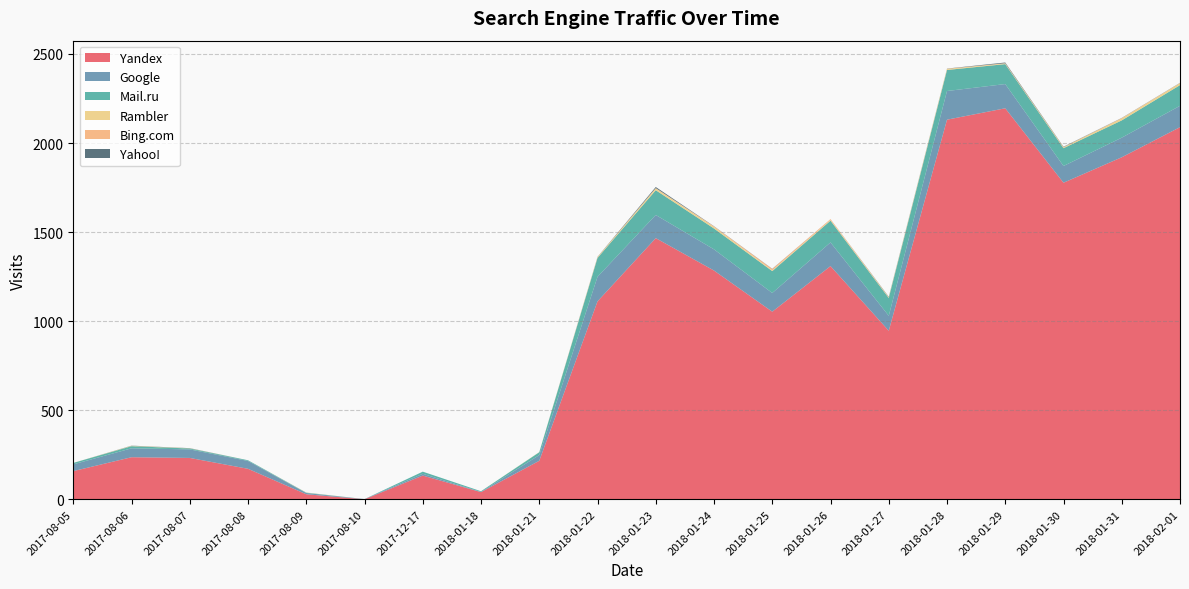

Reading right to left, extract all data points from this chart.

Yandex: 2018-02-01=2089	2018-01-31=1920	2018-01-30=1777	2018-01-29=2195	2018-01-28=2131	2018-01-27=946	2018-01-26=1309	2018-01-25=1053	2018-01-24=1284	2018-01-23=1466	2018-01-22=1111	2018-01-21=216	2018-01-18=40	2017-12-17=133	2017-08-10=0	2017-08-09=28	2017-08-08=171	2017-08-07=232	2017-08-06=236	2017-08-05=158
Google: 2018-02-01=120	2018-01-31=110	2018-01-30=94	2018-01-29=136	2018-01-28=161	2018-01-27=84	2018-01-26=133	2018-01-25=105	2018-01-24=119	2018-01-23=130	2018-01-22=138	2018-01-21=32	2018-01-18=1	2017-12-17=10	2017-08-10=1	2017-08-09=7	2017-08-08=44	2017-08-07=48	2017-08-06=50	2017-08-05=38
Mail.ru: 2018-02-01=116	2018-01-31=97	2018-01-30=100	2018-01-29=112	2018-01-28=118	2018-01-27=100	2018-01-26=122	2018-01-25=123	2018-01-24=117	2018-01-23=139	2018-01-22=106	2018-01-21=16	2018-01-18=4	2017-12-17=12	2017-08-10=0	2017-08-09=2	2017-08-08=4	2017-08-07=5	2017-08-06=12	2017-08-05=8
Rambler: 2018-02-01=11	2018-01-31=11	2018-01-30=5	2018-01-29=3	2018-01-28=6	2018-01-27=4	2018-01-26=4	2018-01-25=4	2018-01-24=9	2018-01-23=10	2018-01-22=4	2018-01-21=1	2018-01-18=0	2017-12-17=0	2017-08-10=0	2017-08-09=1	2017-08-08=0	2017-08-07=1	2017-08-06=2	2017-08-05=0
Bing.com: 2018-02-01=1	2018-01-31=2	2018-01-30=1	2018-01-29=2	2018-01-28=1	2018-01-27=1	2018-01-26=5	2018-01-25=8	2018-01-24=3	2018-01-23=2	2018-01-22=1	2018-01-21=0	2018-01-18=0	2017-12-17=0	2017-08-10=0	2017-08-09=0	2017-08-08=0	2017-08-07=0	2017-08-06=0	2017-08-05=0
Yahoo!: 2018-02-01=1	2018-01-31=1	2018-01-30=2	2018-01-29=4	2018-01-28=1	2018-01-27=2	2018-01-26=0	2018-01-25=1	2018-01-24=1	2018-01-23=6	2018-01-22=1	2018-01-21=0	2018-01-18=0	2017-12-17=0	2017-08-10=0	2017-08-09=0	2017-08-08=0	2017-08-07=1	2017-08-06=1	2017-08-05=0